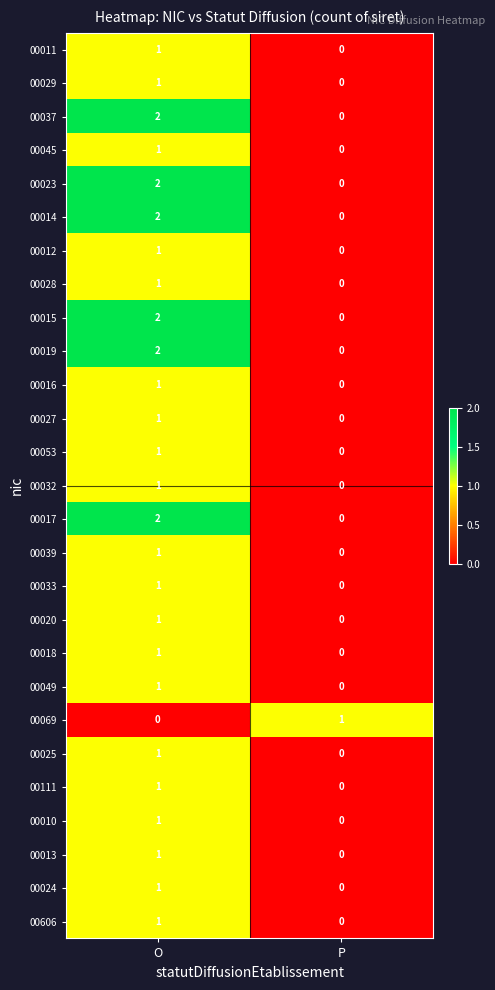

What is the total value across all series at O?

32